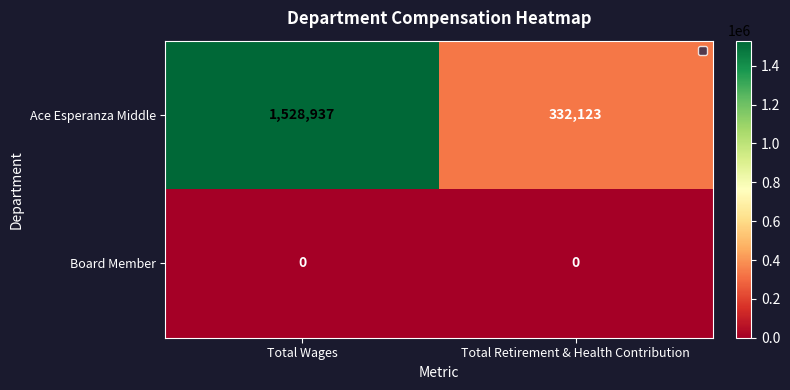

Which series has the widest spread of values?

Ace Esperanza Middle